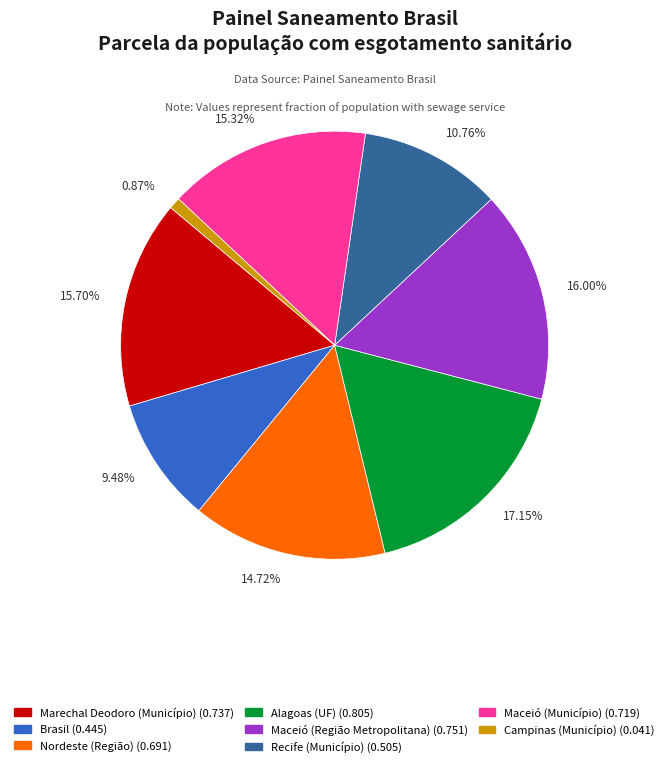

Is it true that Alagoas (UF) is 17% of the pie?

True